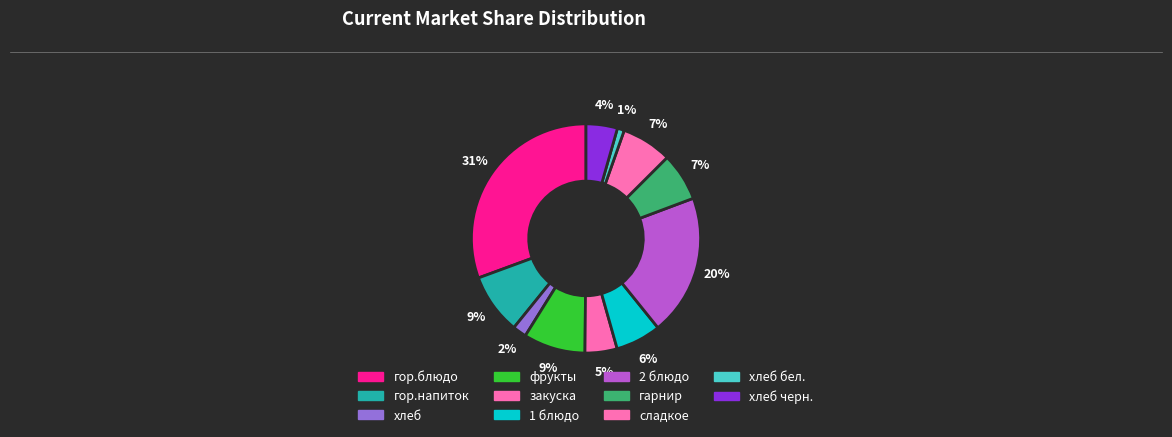

How many slices are in this pie chart?

11